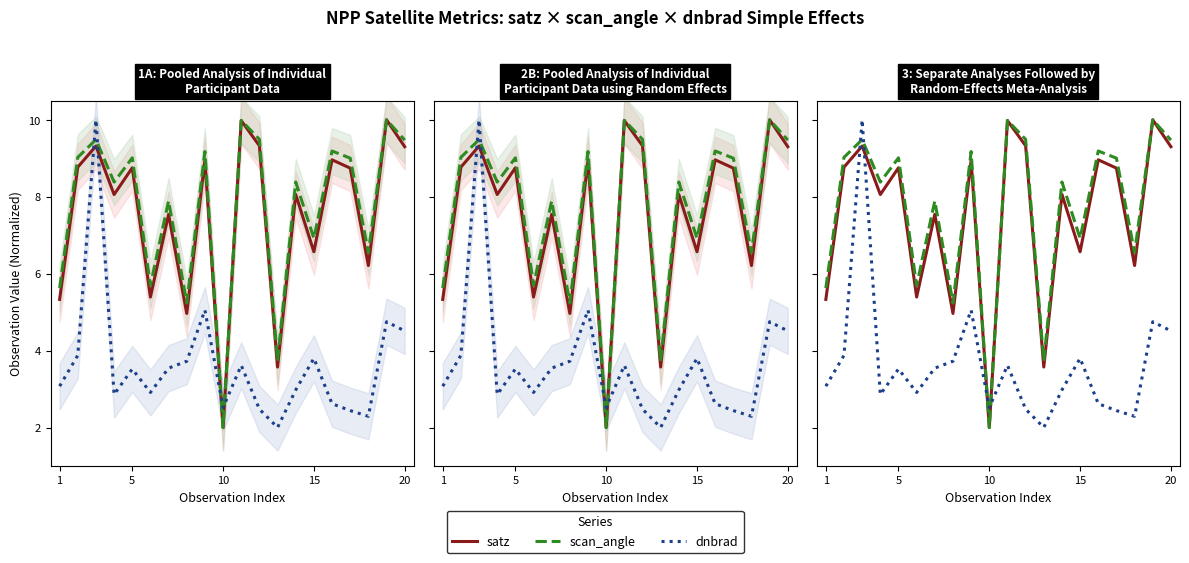

At 1, list the series in order from largest to smallest.

scan_angle, satz, dnbrad